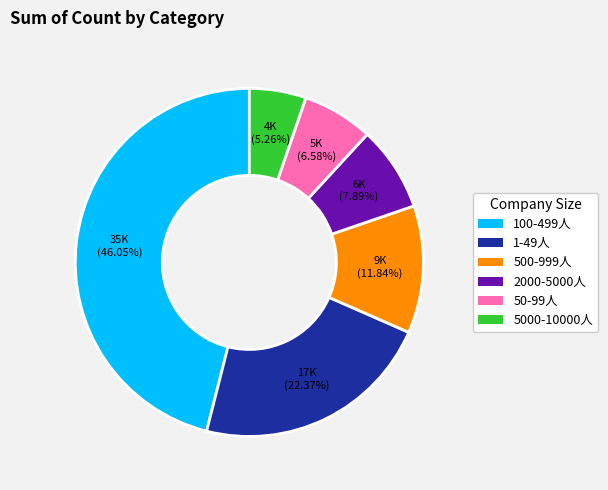

To the nearest percent, what portion does 50-99人 represent?

7%